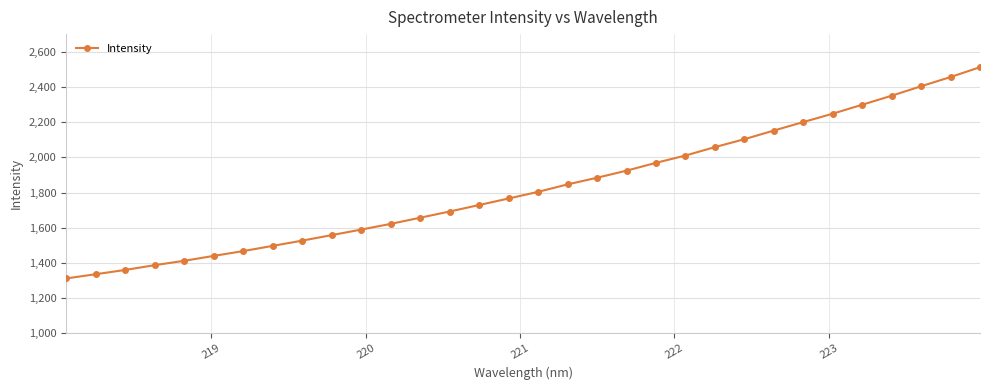

What is the greatest value displayed?

2512.2